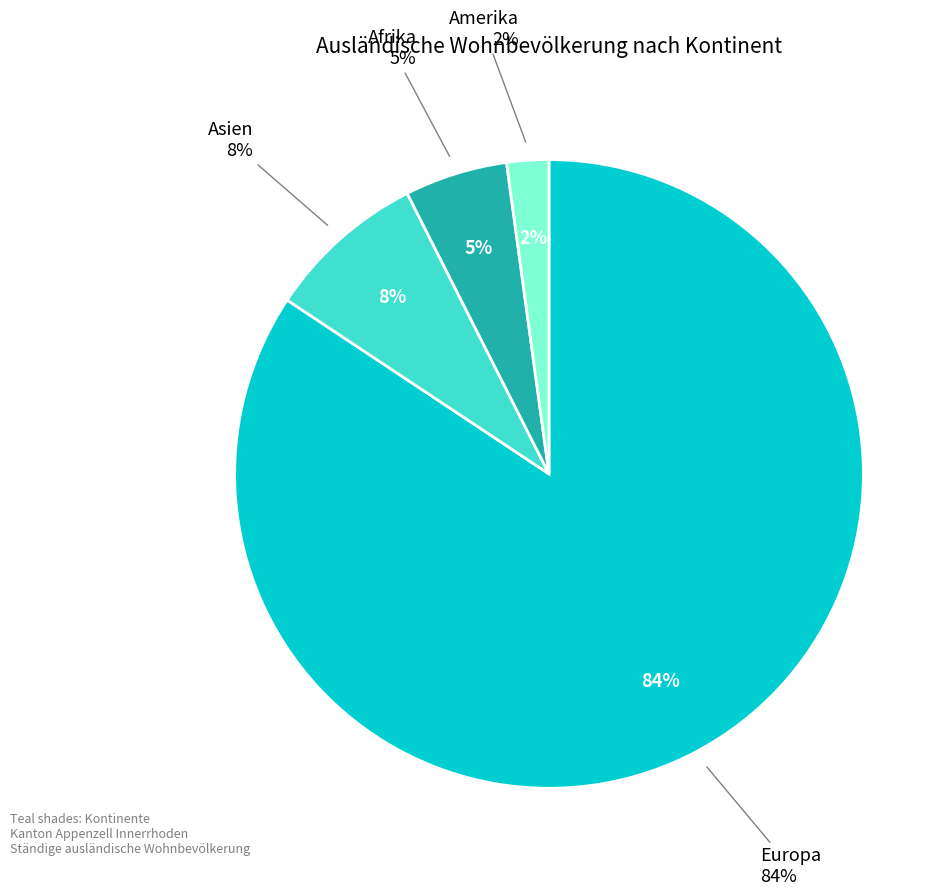

What percentage is NOT represented by Afrika?

94.7%